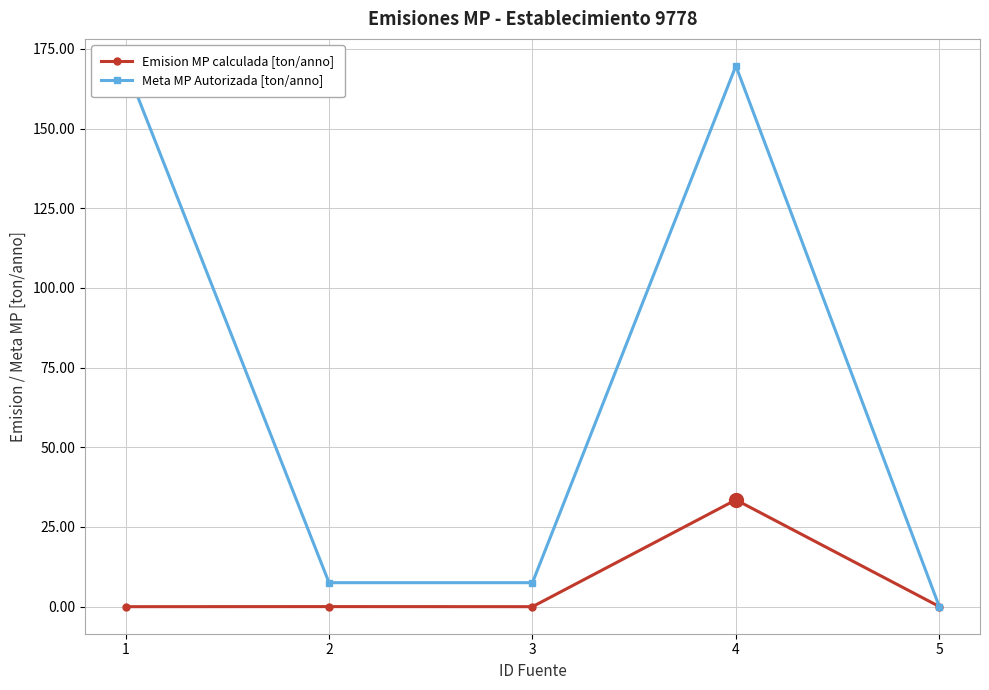

What is the value of the Meta MP Autorizada [ton/anno] point at the 2nd from the left?

7.5